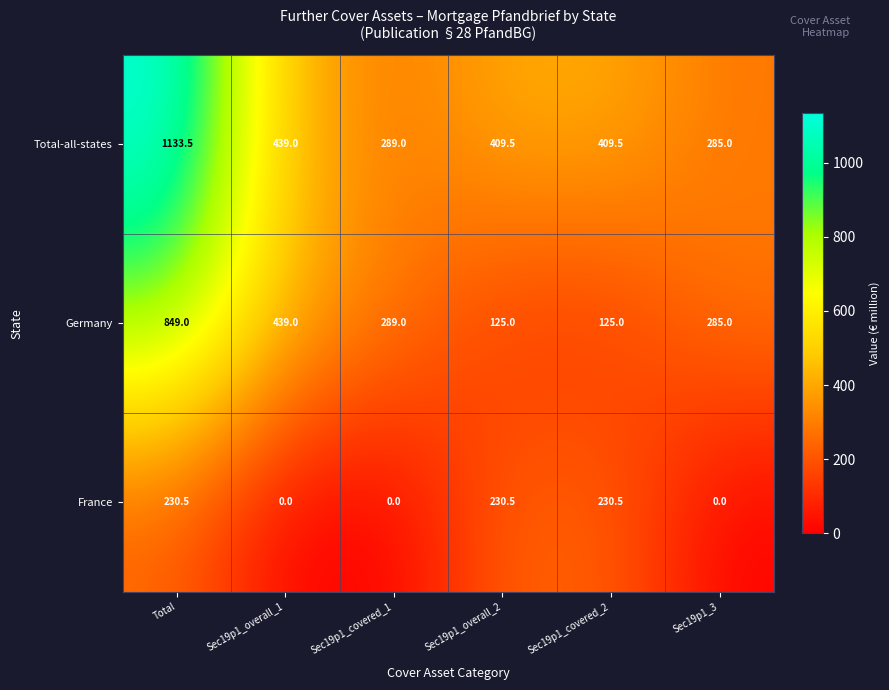

What is the maximum value shown in the chart?

1133.5